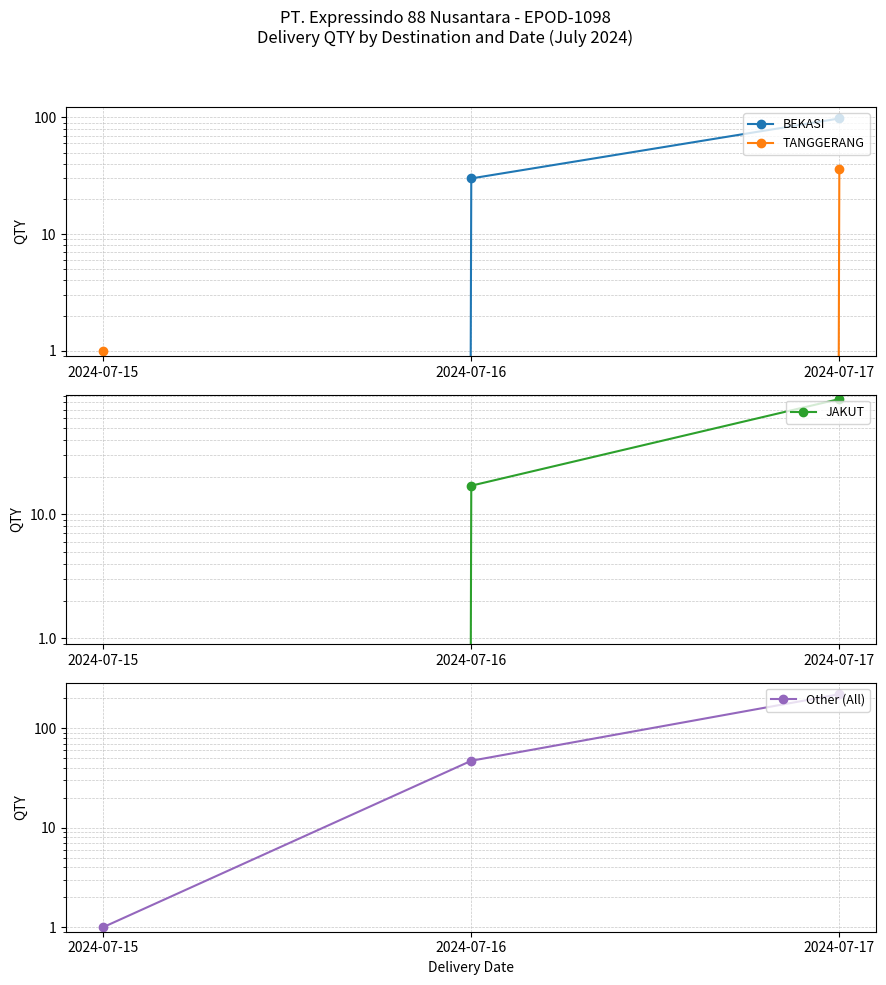

The value of BEKASI at 2024-07-15 is 0. True or false?

True